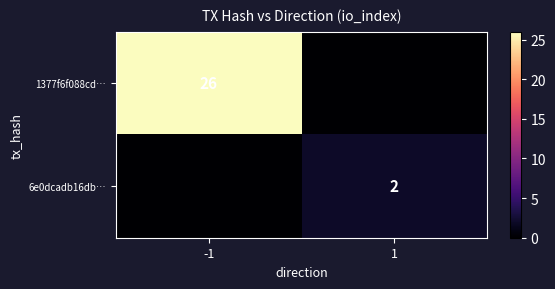

True or false: 1377f6f088cd… has a value of 26 at -1.

True